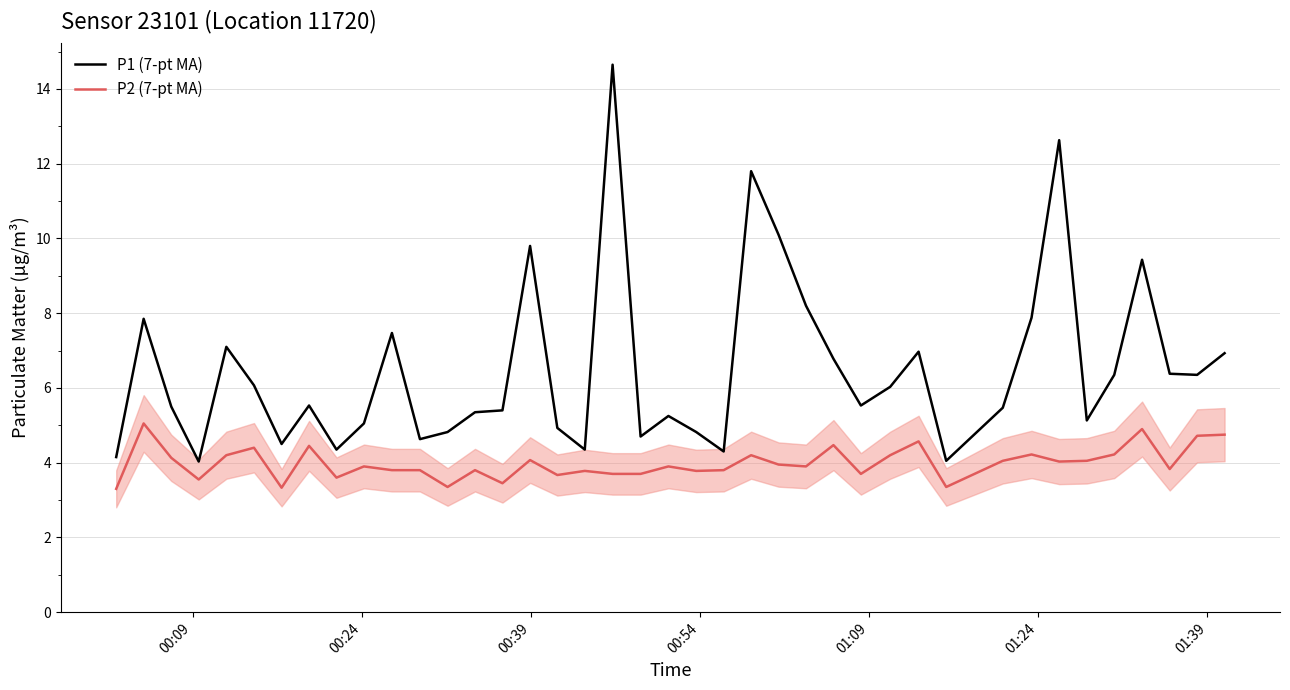

Which series has the largest total across all categories?

P1 (7-pt MA)